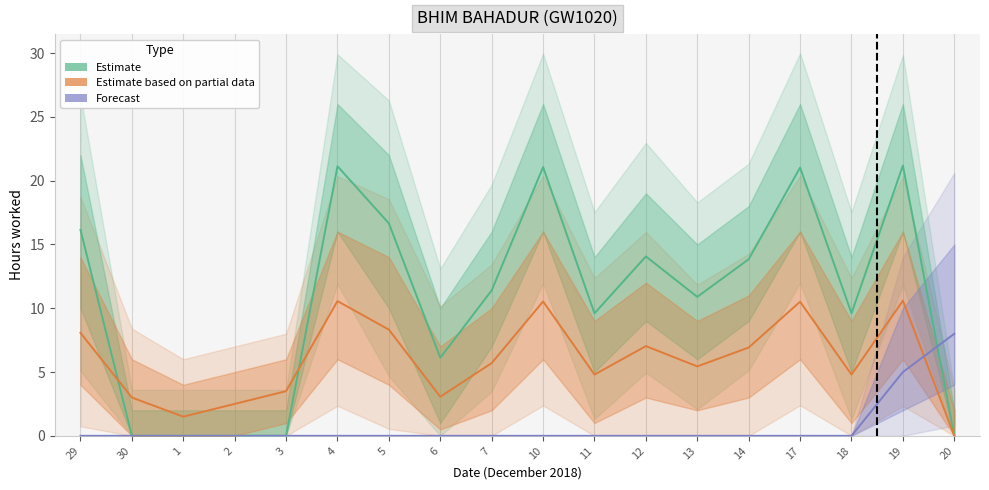

The value of Forecast at 20 is 13.3. True or false?

False